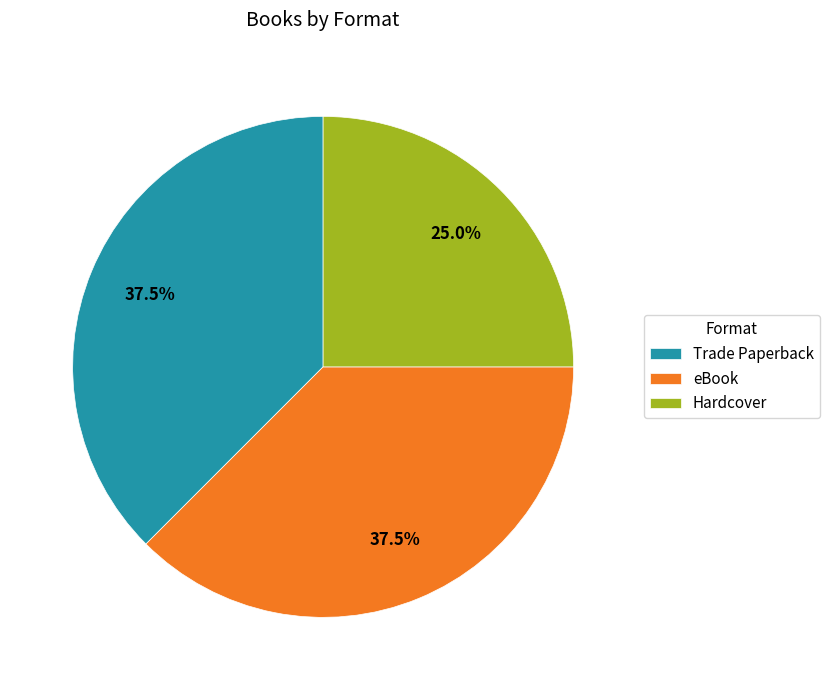

Which slice is the smallest?

Hardcover